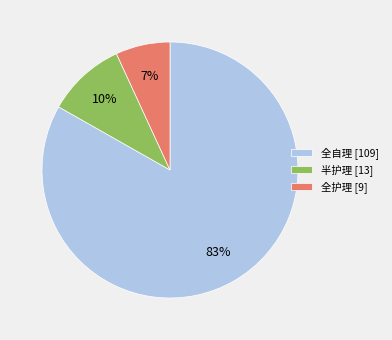

Does any single category account for the majority?

Yes